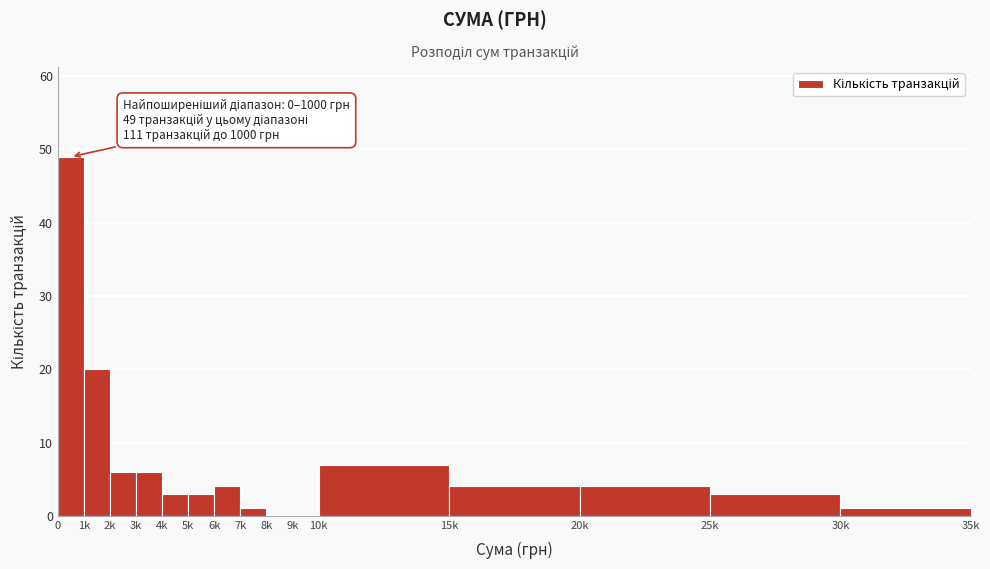

Reading left to right, extract all data points from this chart.

0=49	1k=20	2k=6	3k=6	4k=3	5k=3	6k=4	7k=1	8k=0	9k=0	10k=7	15k=4	20k=4	25k=3	30k=1